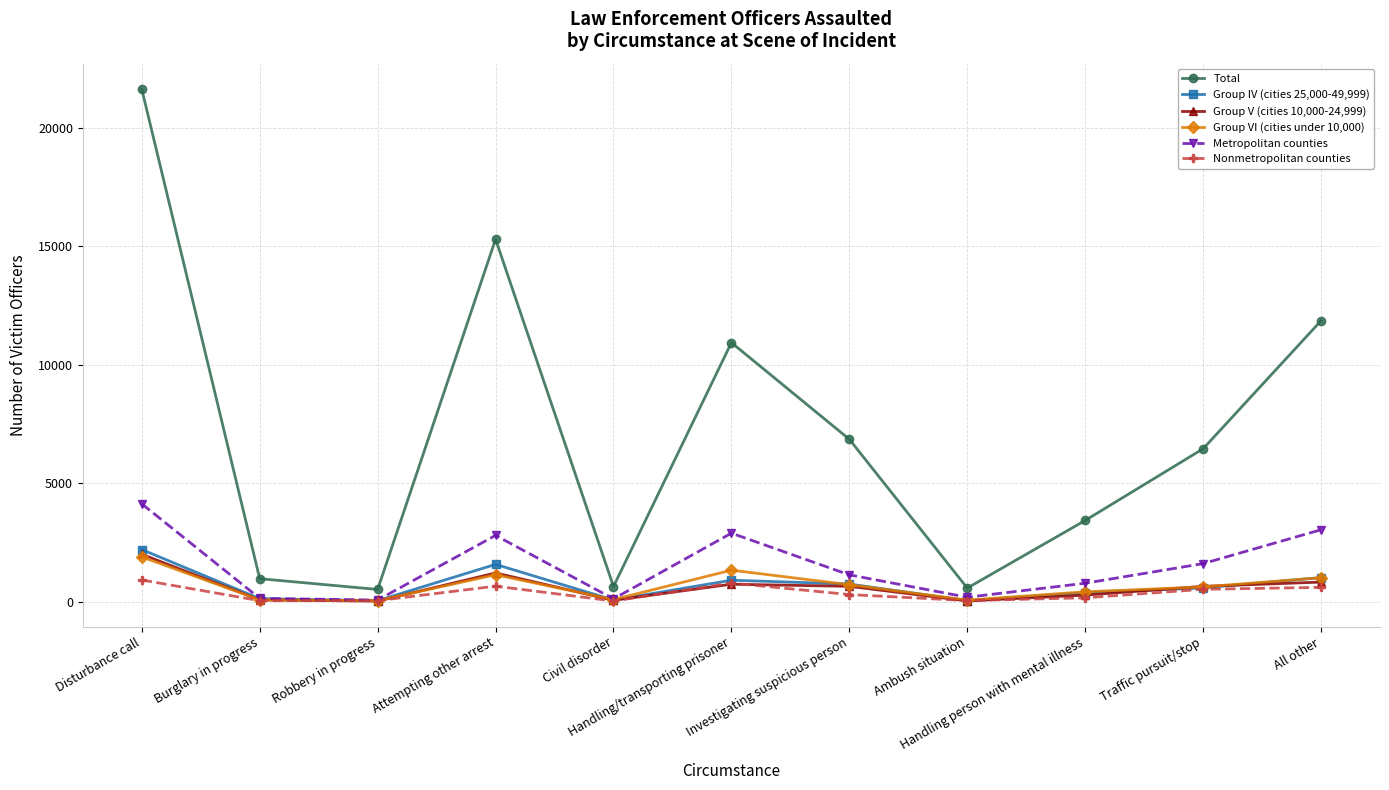

Does the chart display data point markers on the line(s)?

Yes